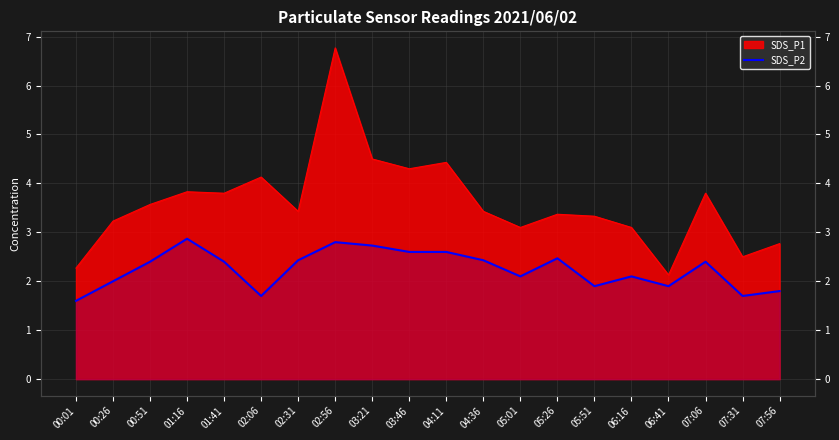

Where does the data first go above 2?

00:51